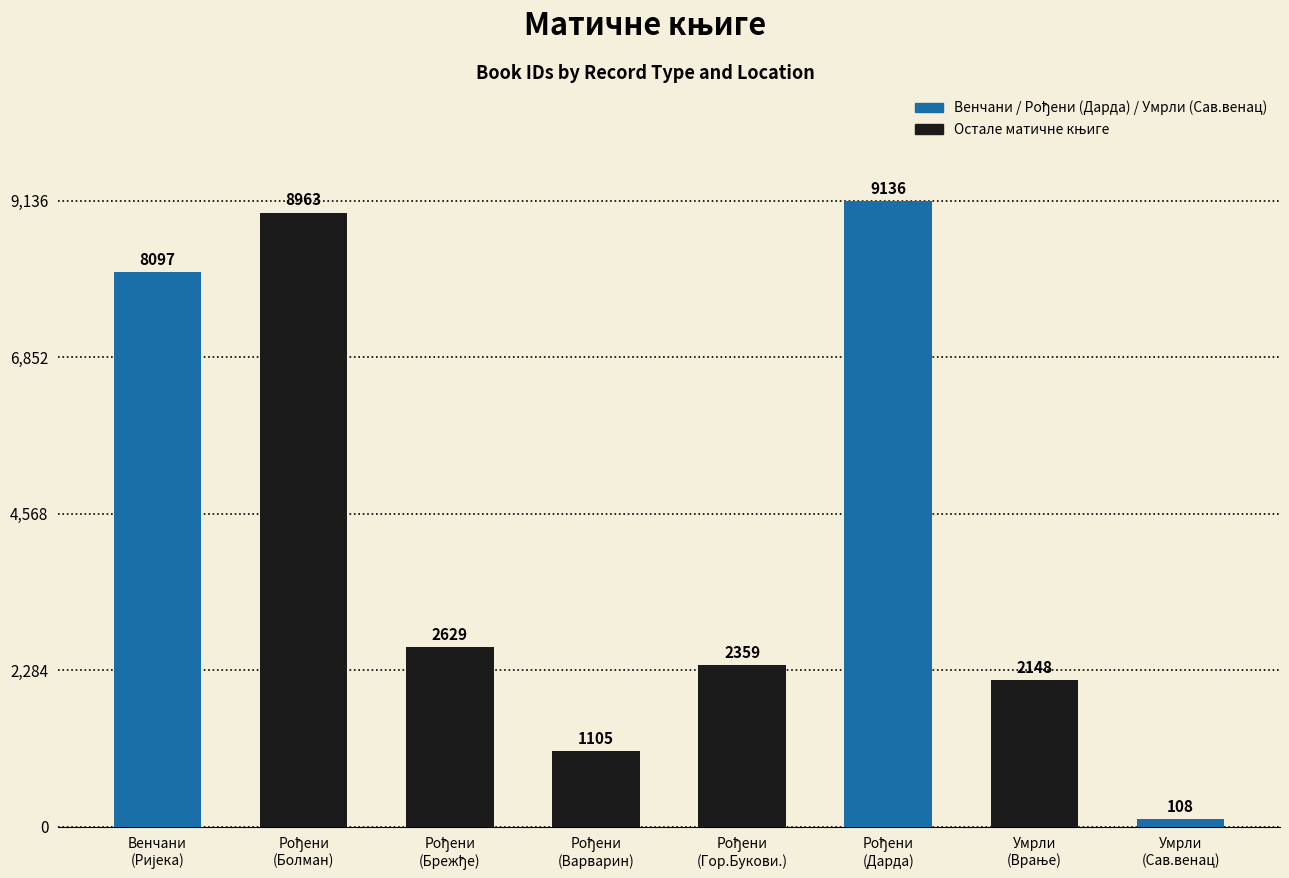

How many bars are there in total?

8